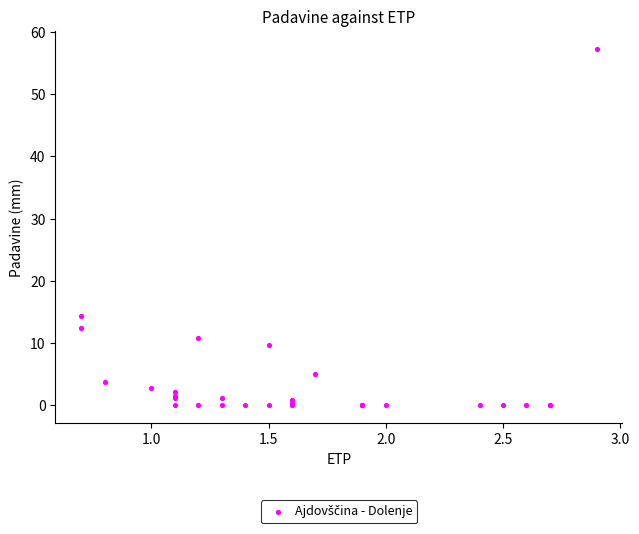

What Y value in the scatter plot is closest to 28?

14.3